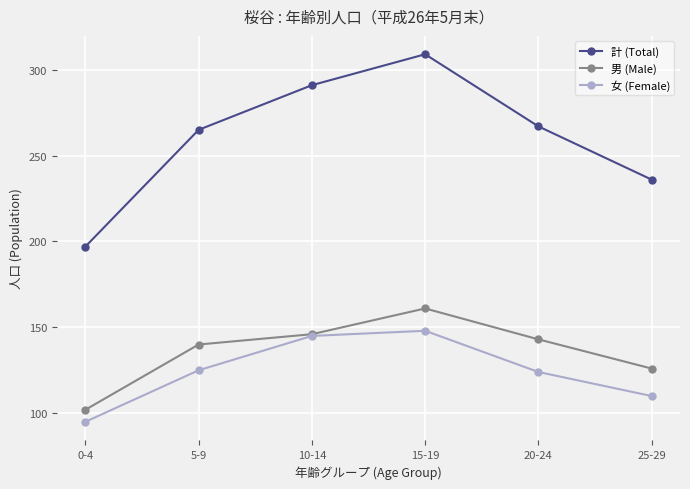

Reading right to left, what are all the values shown in this chart?

計 (Total): 25-29=236	20-24=267	15-19=309	10-14=291	5-9=265	0-4=197
男 (Male): 25-29=126	20-24=143	15-19=161	10-14=146	5-9=140	0-4=102
女 (Female): 25-29=110	20-24=124	15-19=148	10-14=145	5-9=125	0-4=95